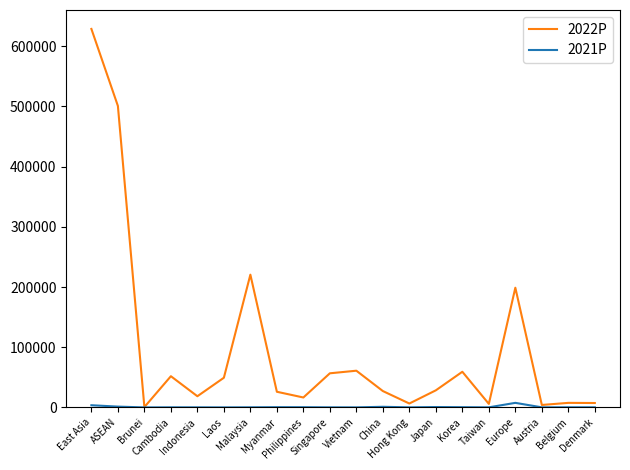

Rank the series at Malaysia from highest to lowest value.

2022P, 2021P